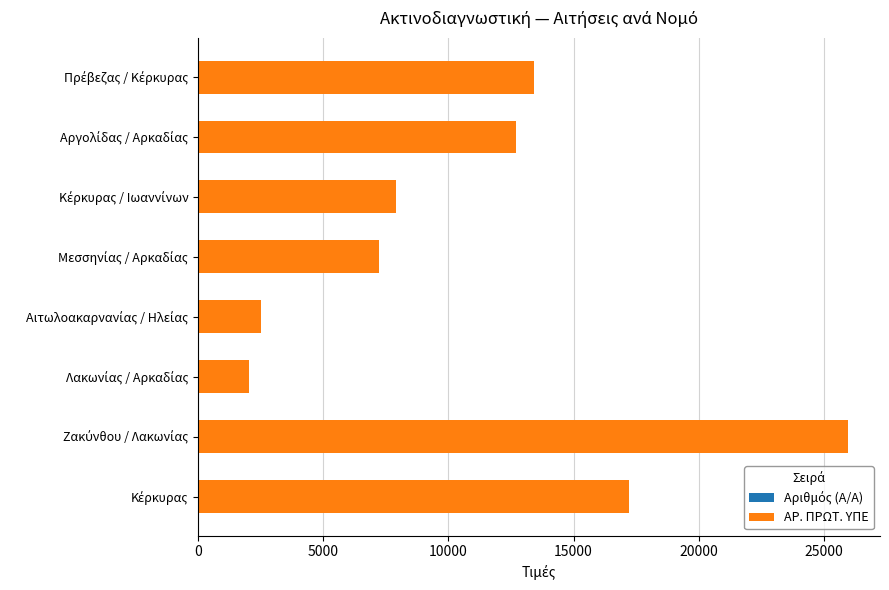

At how many categories does at least one series exceed 14946?

2